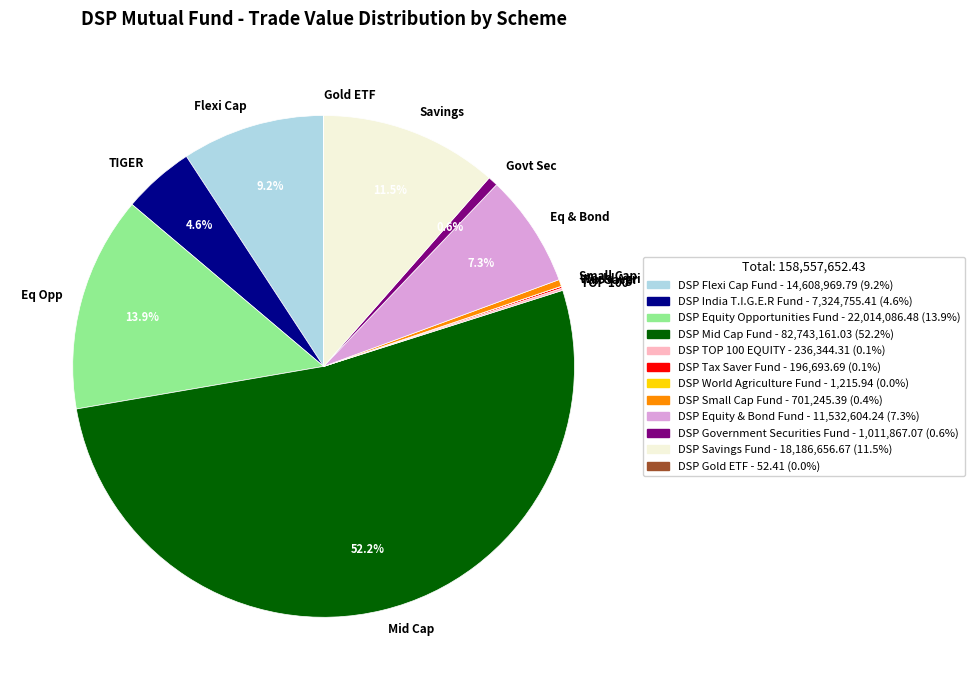

What is the majority slice?

Mid Cap